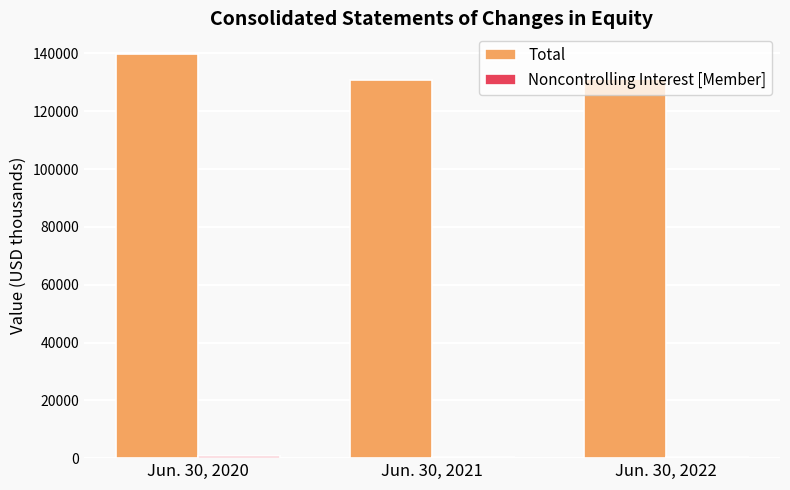

At which label is Total closest to 135309?

Jun. 30, 2022